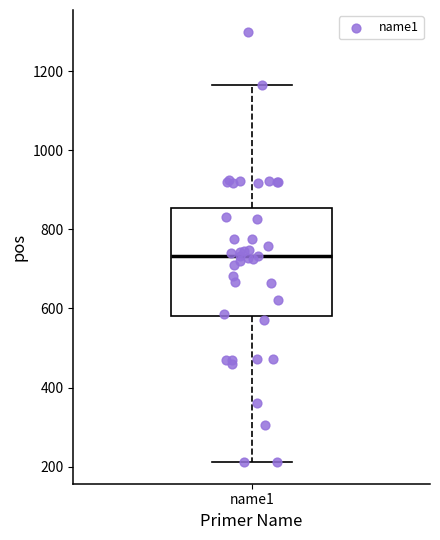

Where does the lower whisker of the box for name1 end on the y-axis? The values are not printed on the chart, so give them approximately, as read against the axis.

220